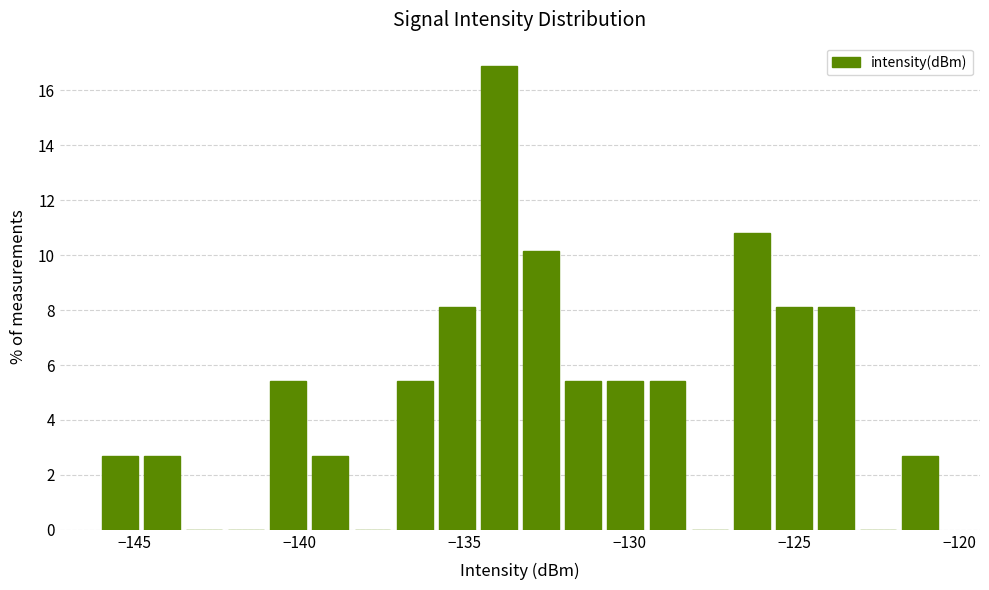

Around what value on the x-axis is the tallest bar? Give the approximate position of its centre, as read against the axis.

-134.0